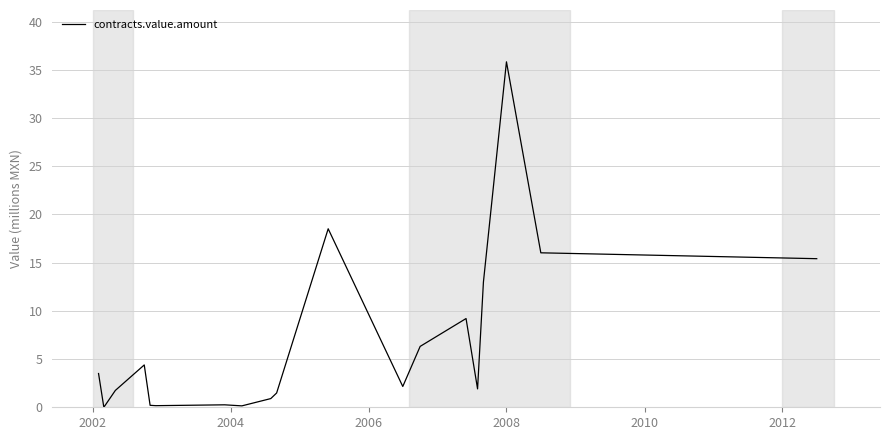

What is the average value?

6.9